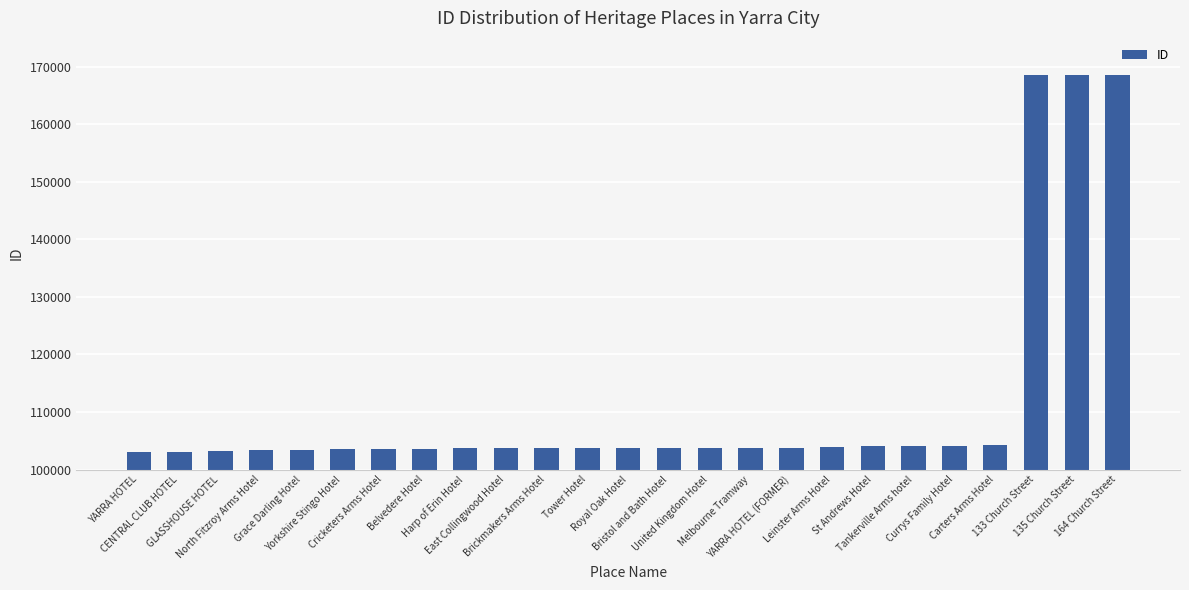

What is the value of the 9th bar from the left?

103719